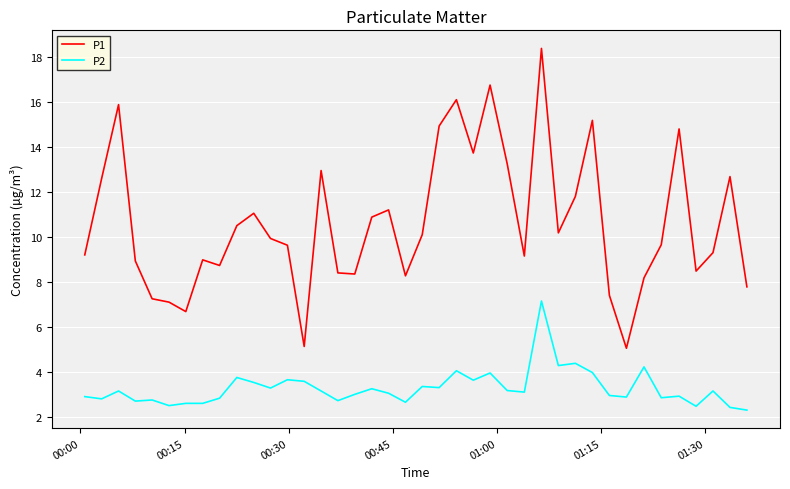

What are all the series names shown in the legend?

P1, P2